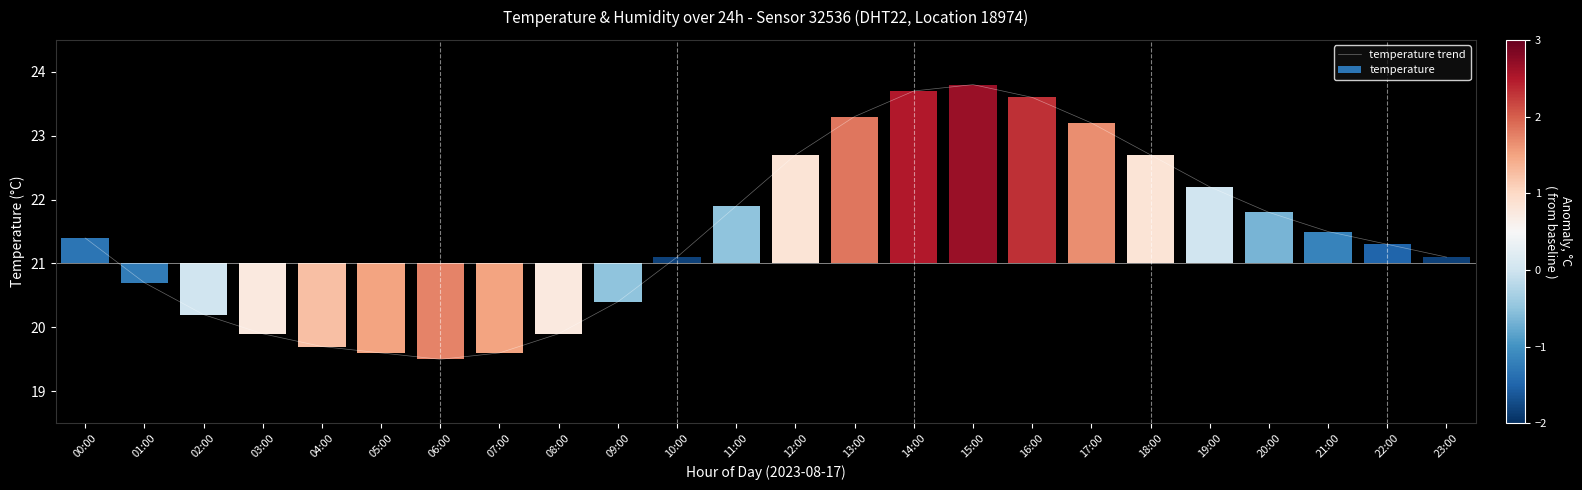

Where is the data nearest to the value 21?

10:00